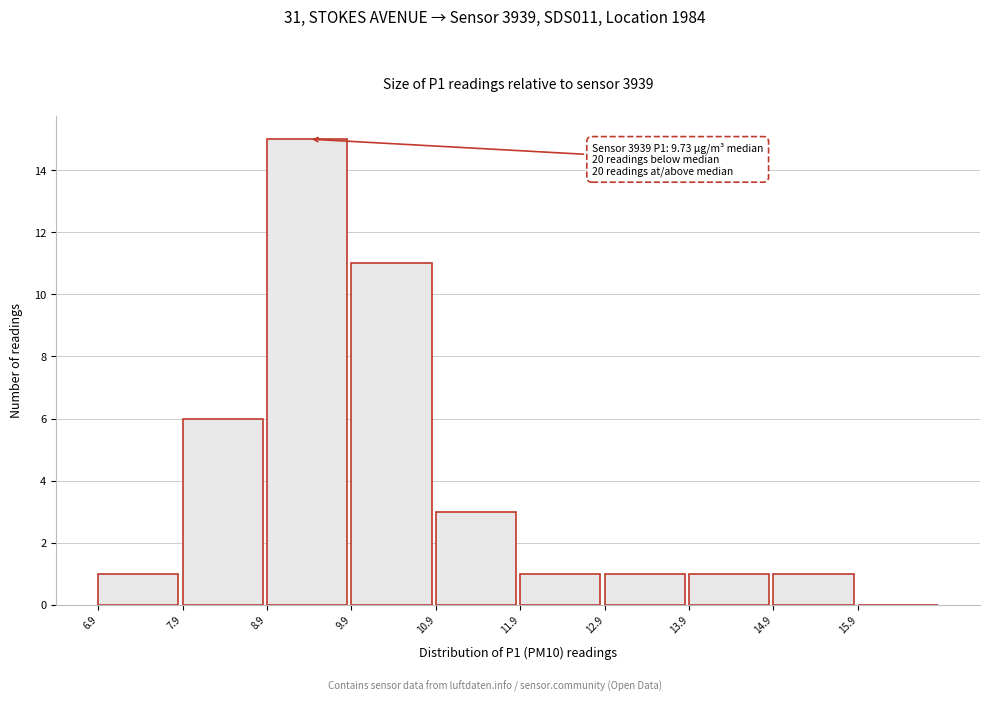

Which range on the x-axis has the tallest bar?

8.93 to 9.93